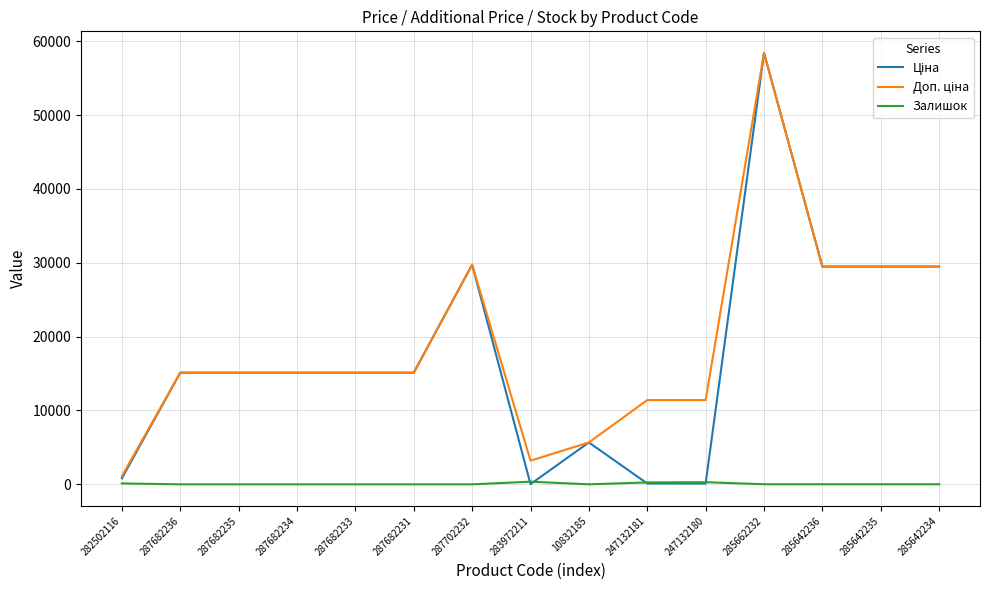

What is the total value across all series at 285662232?

116867.1